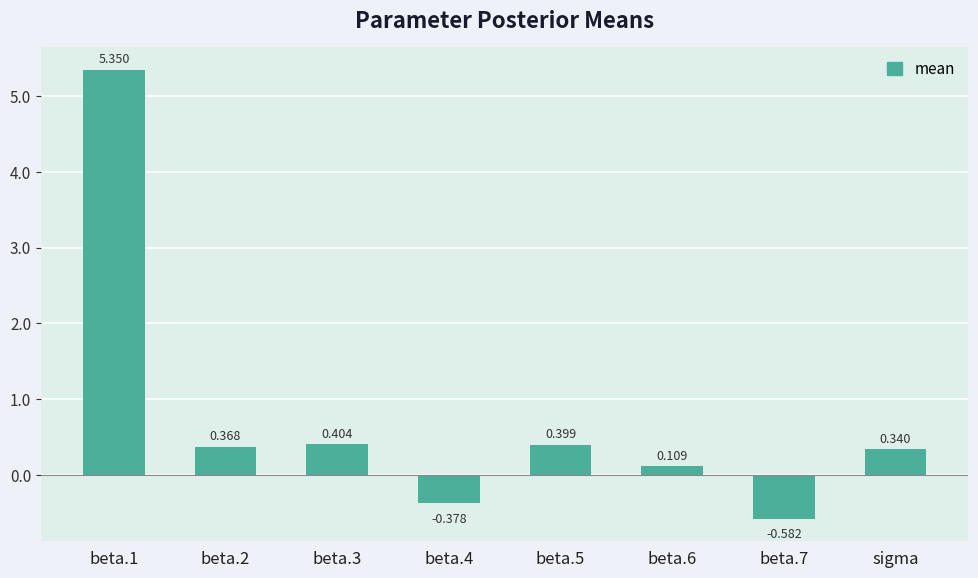

Are the bars grouped side by side (vs. stacked)?

No